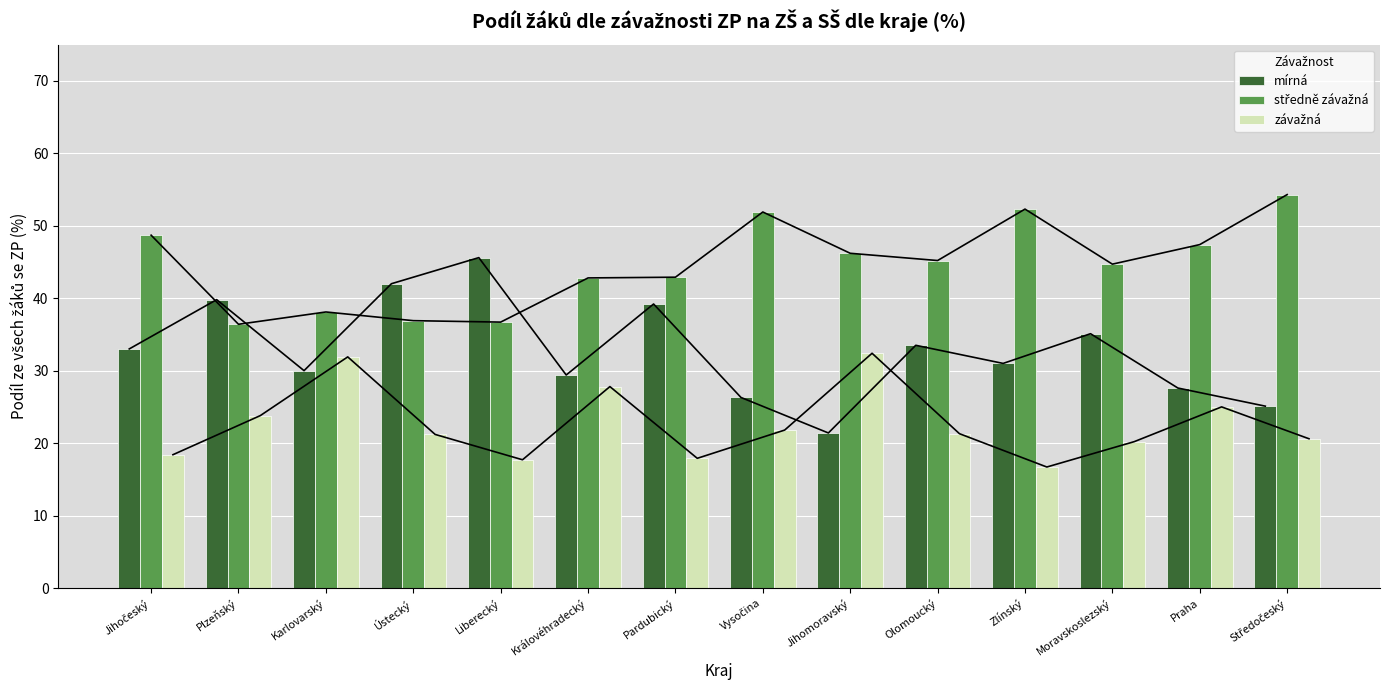

What is the sum of the závažná values at Jihomoravský and Vysočina?

54.2